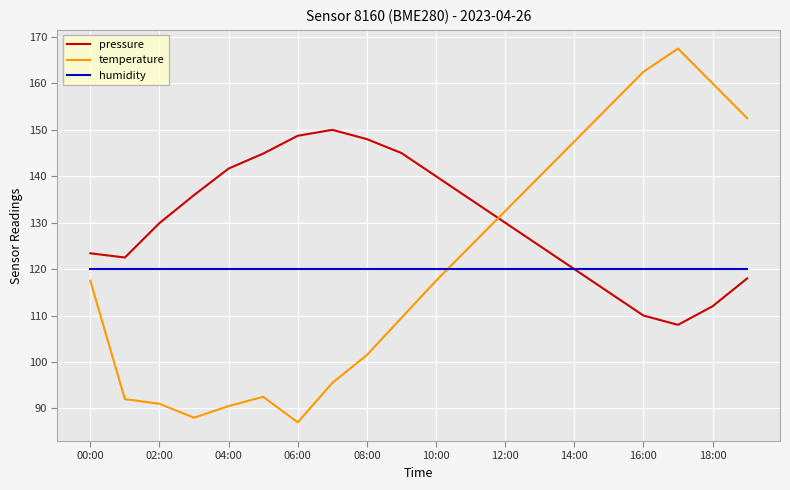

How many distinct data groups are displayed?

3